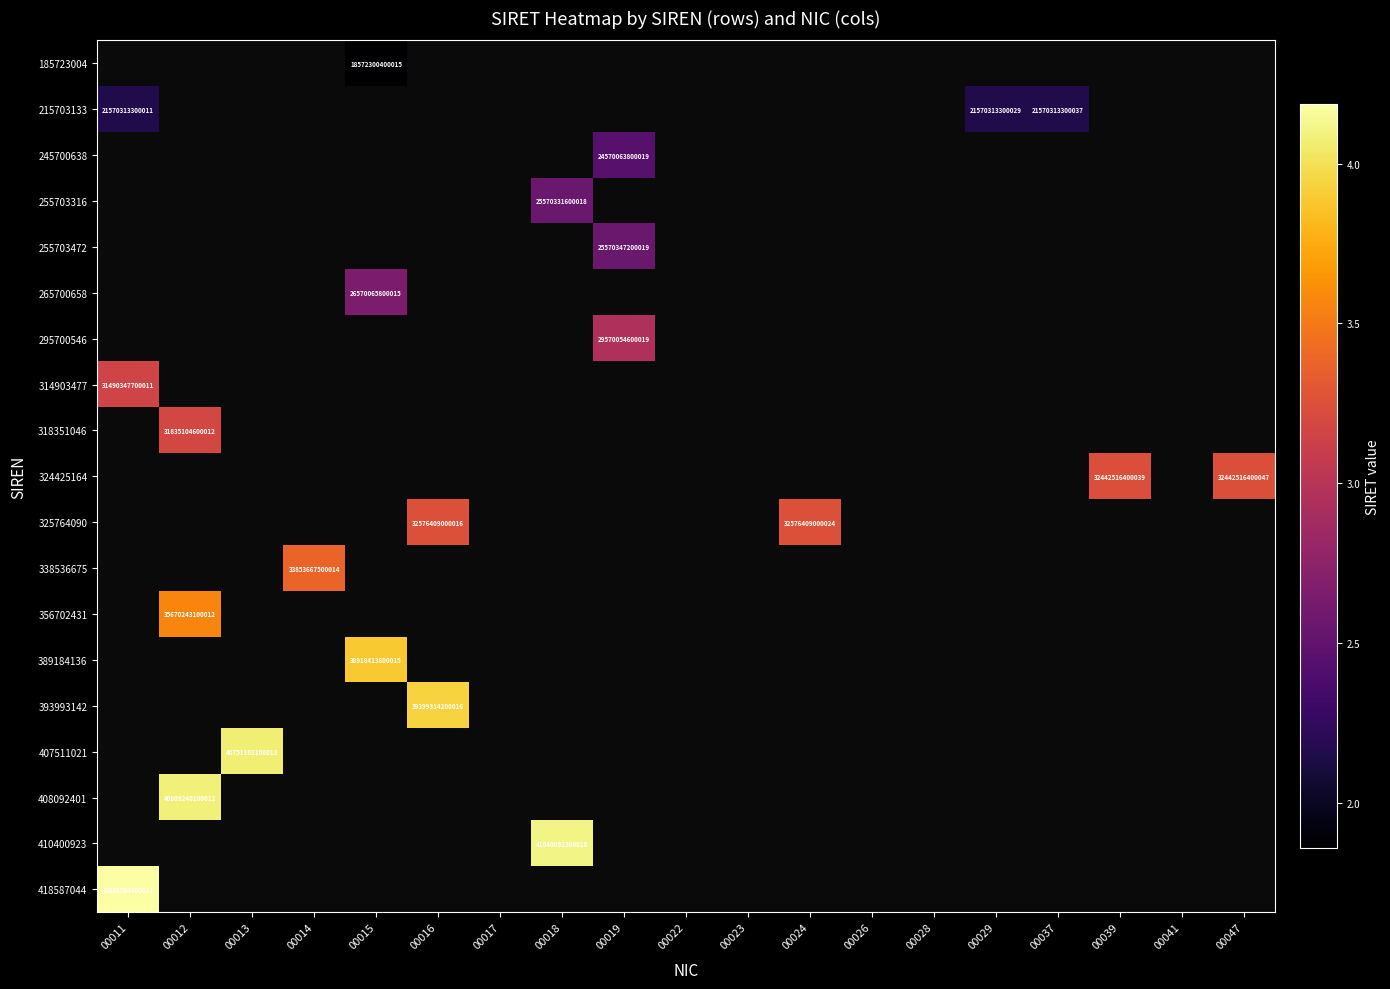

How many categories are shown in the chart?

19